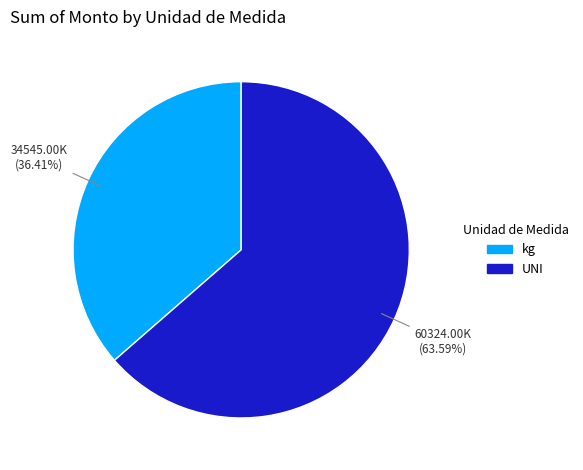

Is there a majority slice in this chart?

Yes